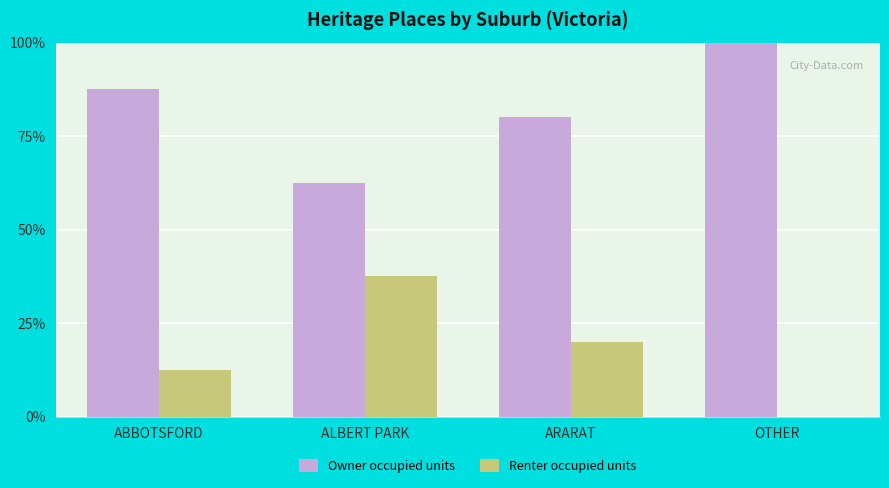

Count the number of categories in the chart.

4